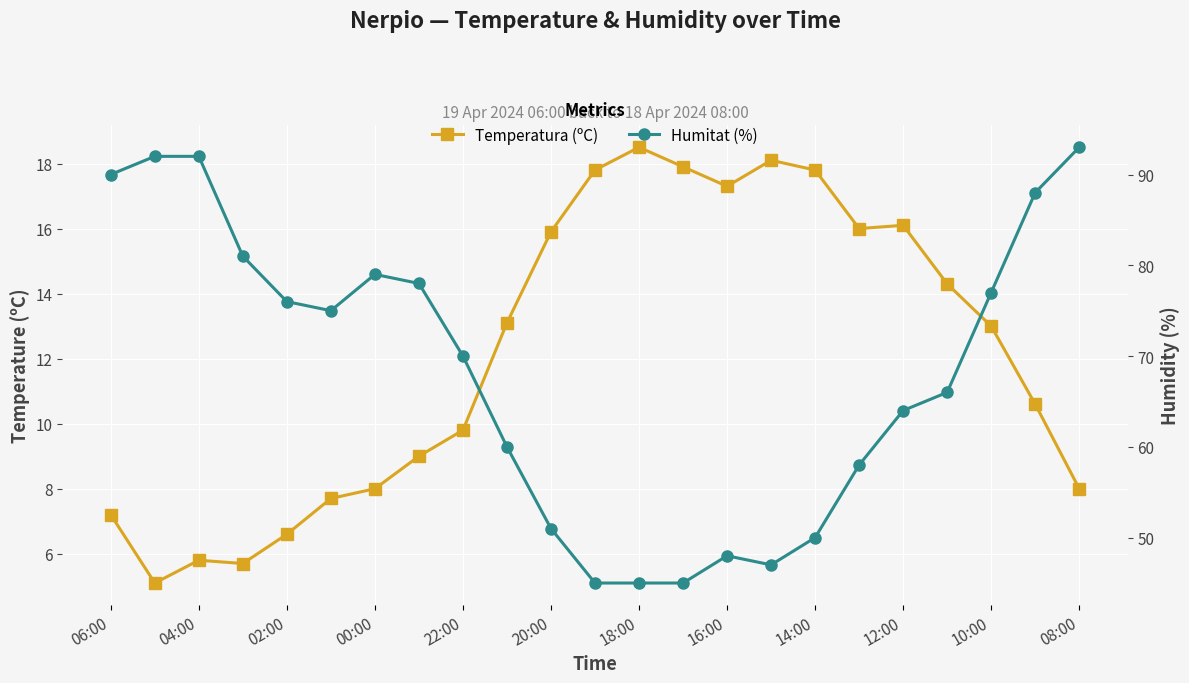

What are all the series names shown in the legend?

Temperatura (ºC), Humitat (%)